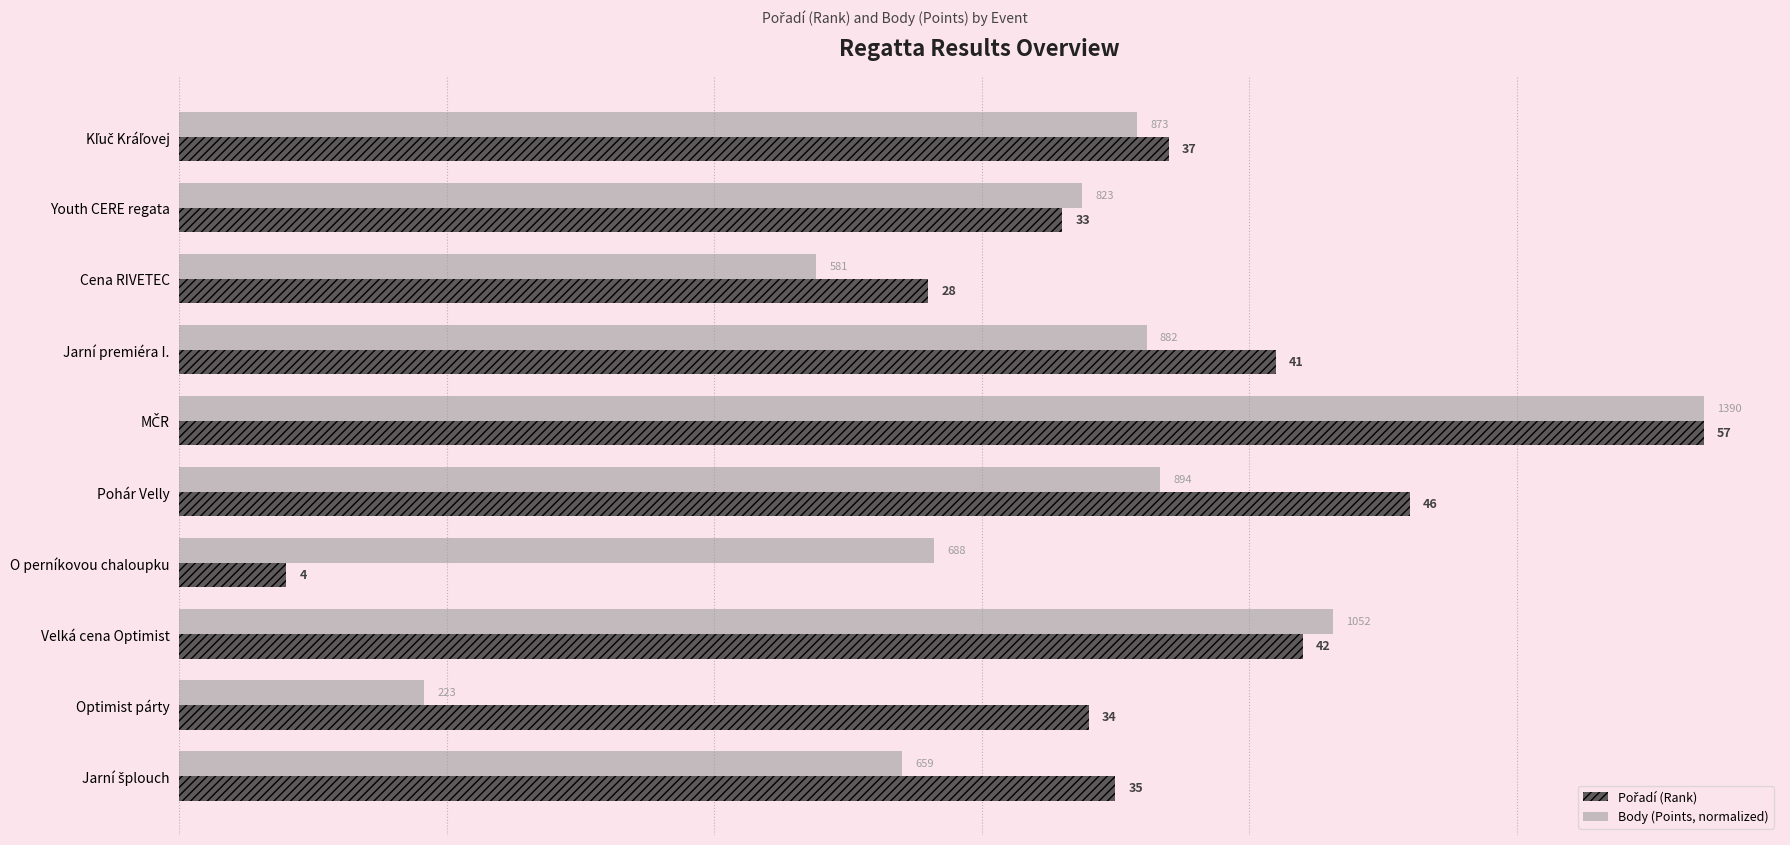

Which label corresponds to the smallest value in the chart?

O perníkovou chaloupku